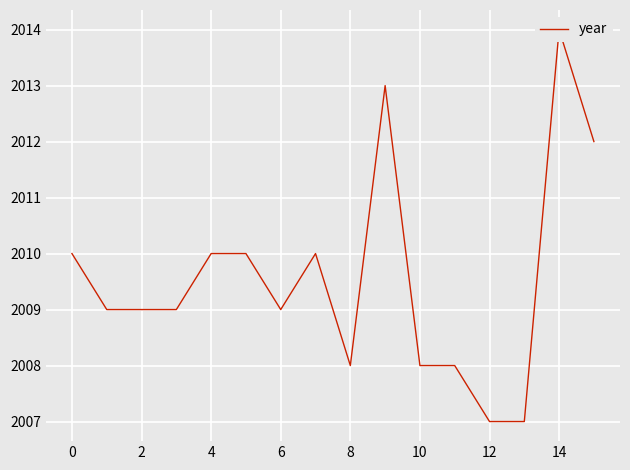

What is the label of the 11th point from the left?

10